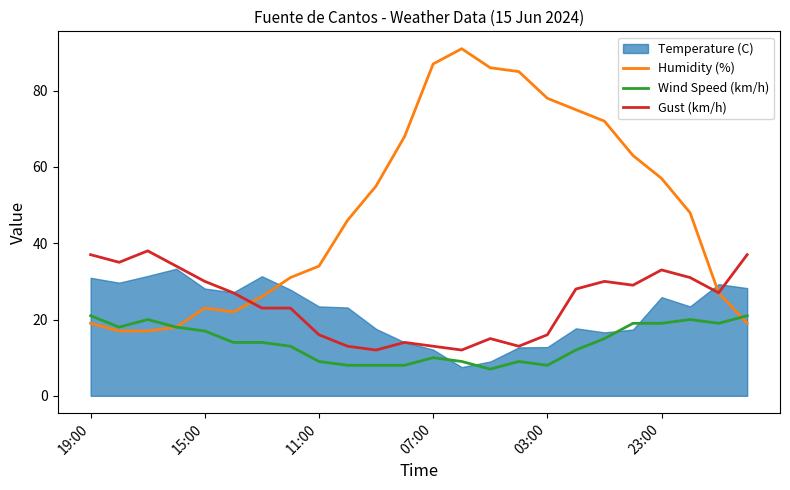

Is it true that Gust (km/h) equals 23 at 07:00?

False